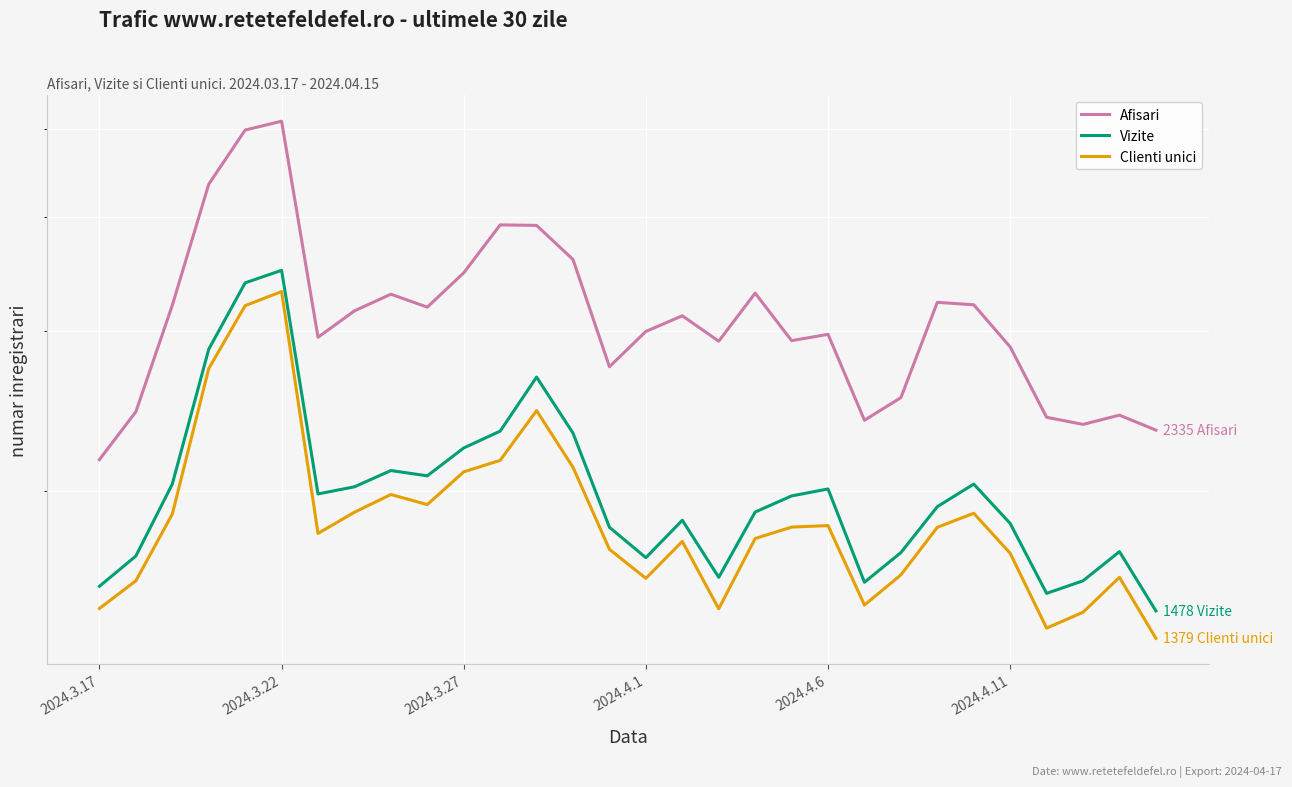

True or false: Vizite and Clienti unici cross at least once.

False